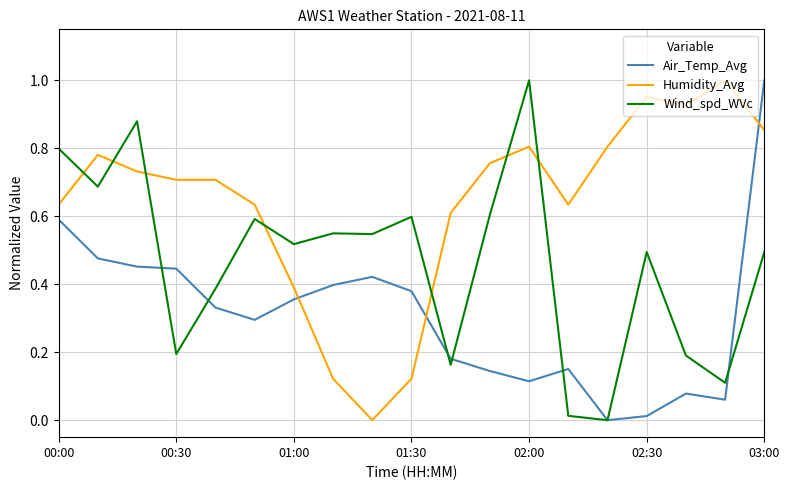

List the series in order of their overall mean, highest first.

Humidity_Avg, Wind_spd_WVc, Air_Temp_Avg